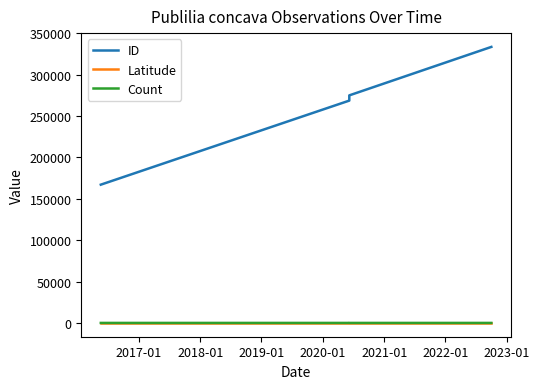

Which series changed the most between 2017-01 and 2019-01?

ID